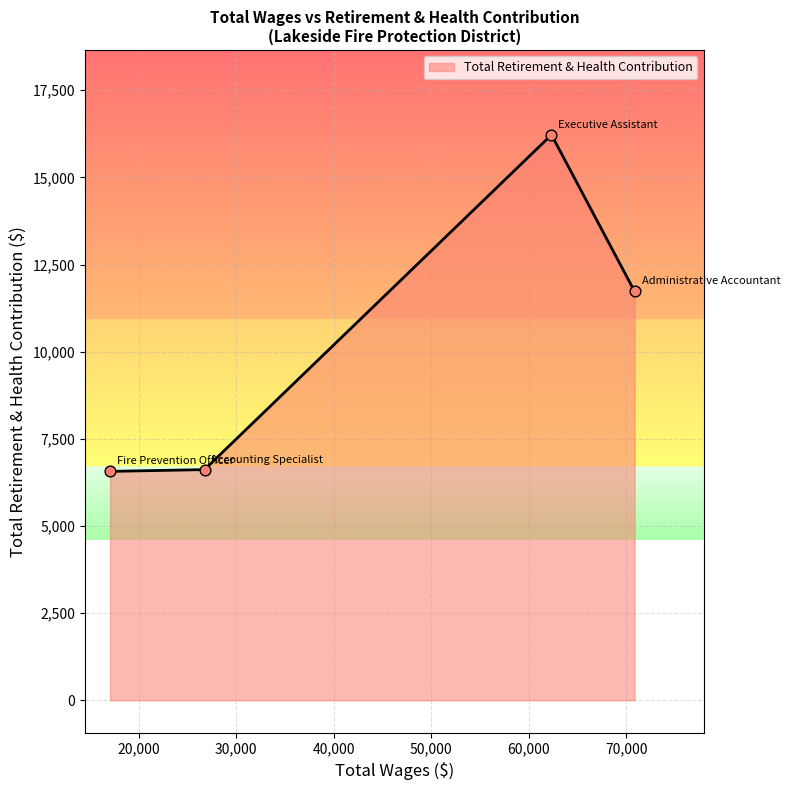

What is the sum of all values?

41130